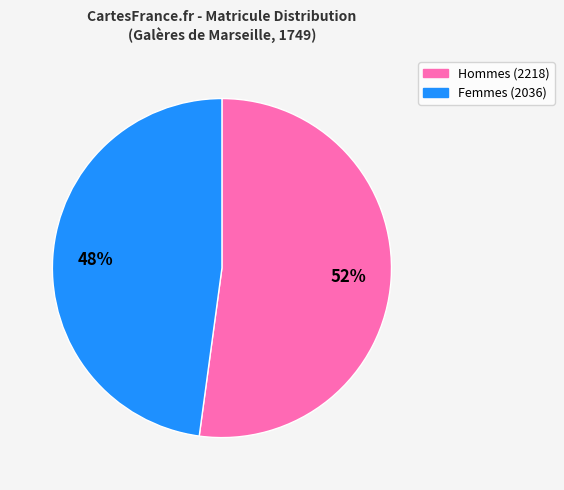

Does any single category account for the majority?

Yes